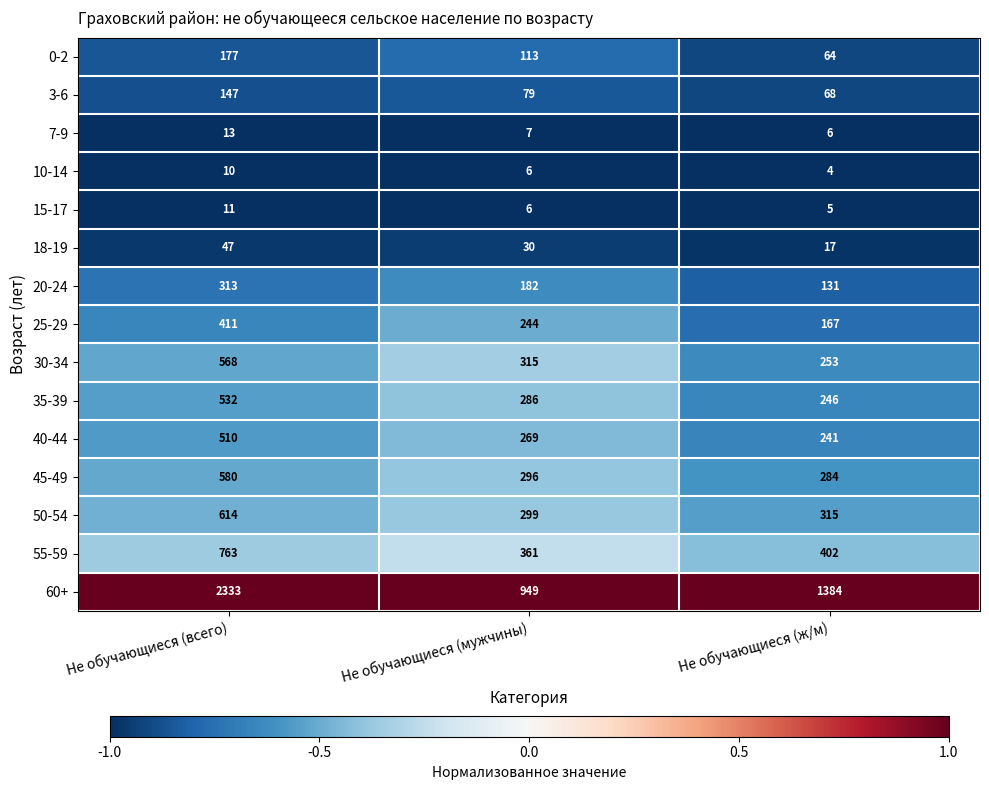

What is the maximum value shown in the chart?

2333